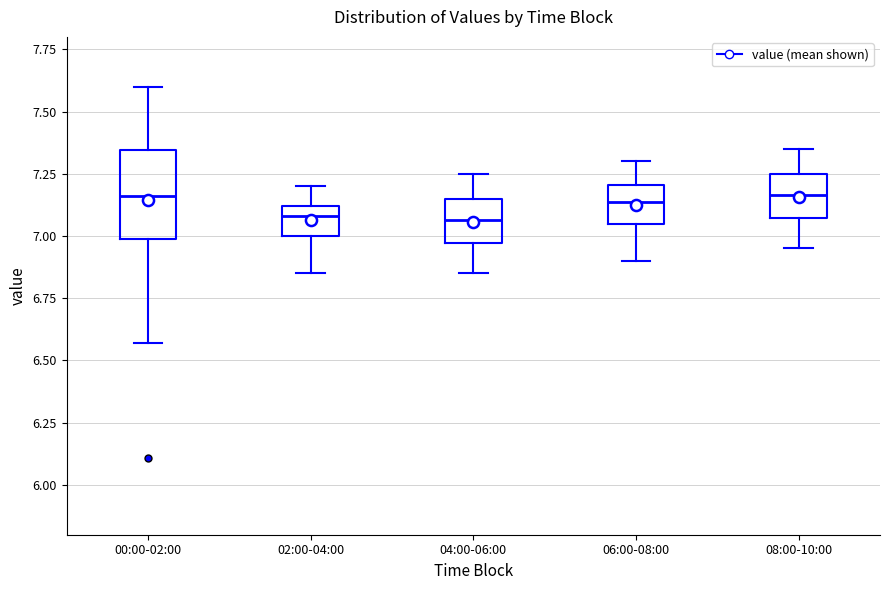

Which box is the tallest, from its lower edge to its upper edge?

00:00-02:00